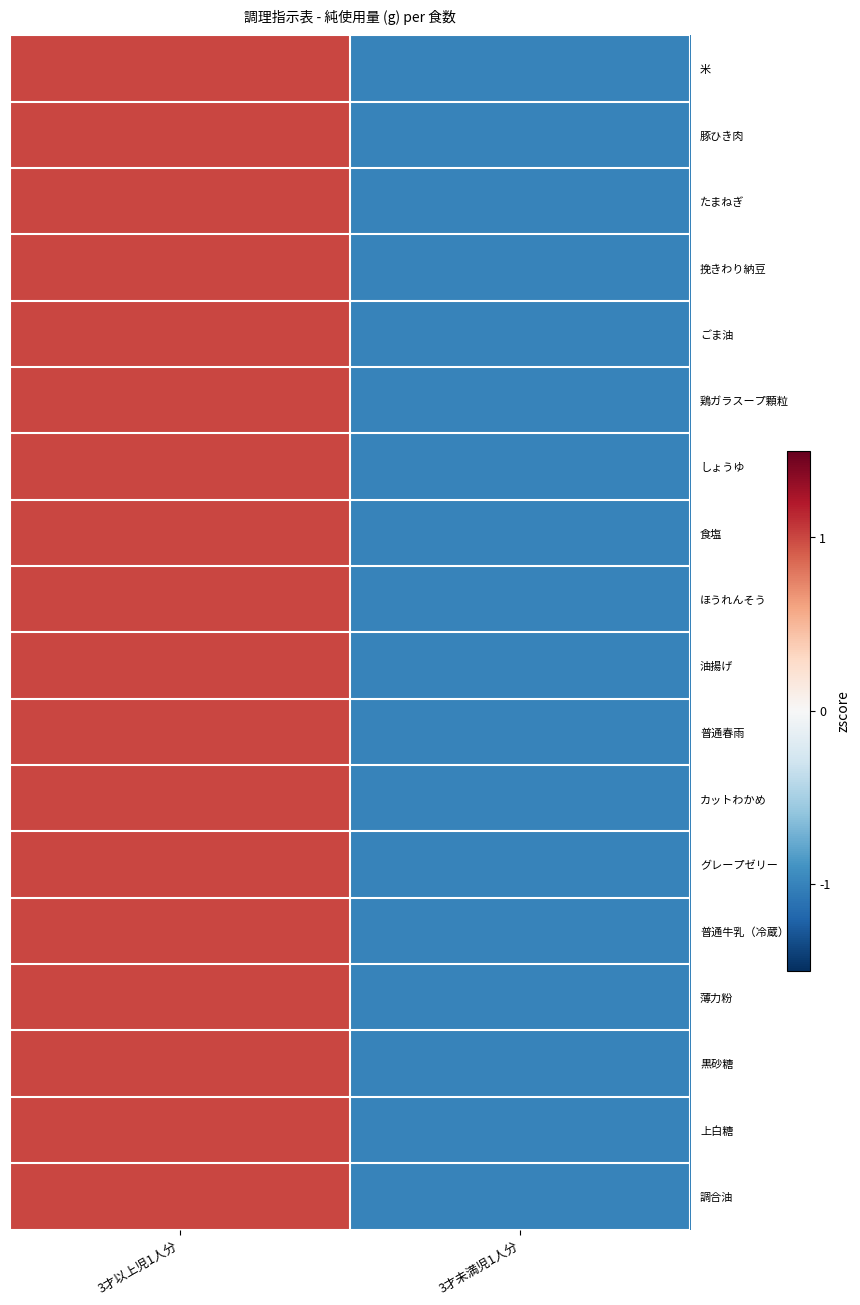

How many negative values does the 上白糖 series have?

1